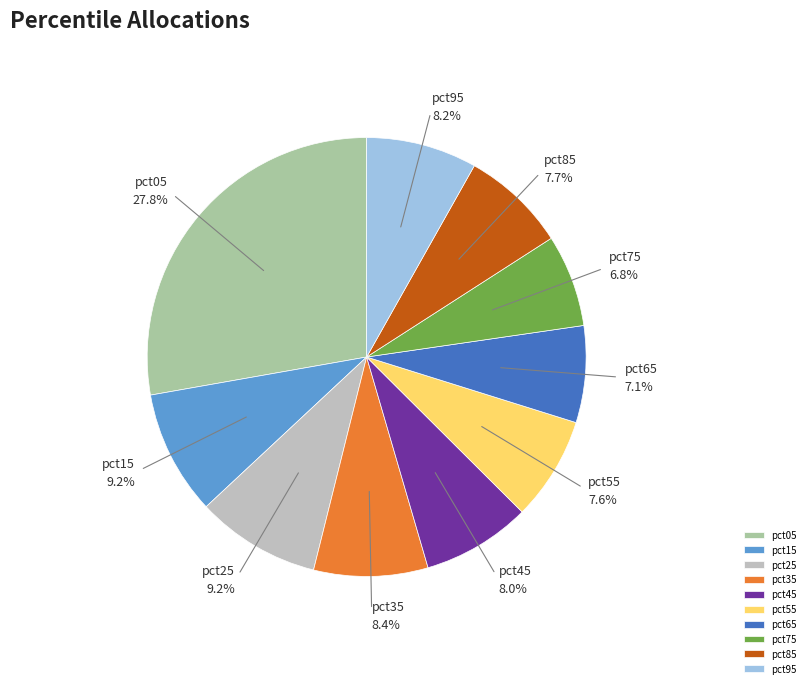

True or false: pct15 accounts for 9% of the total.

True